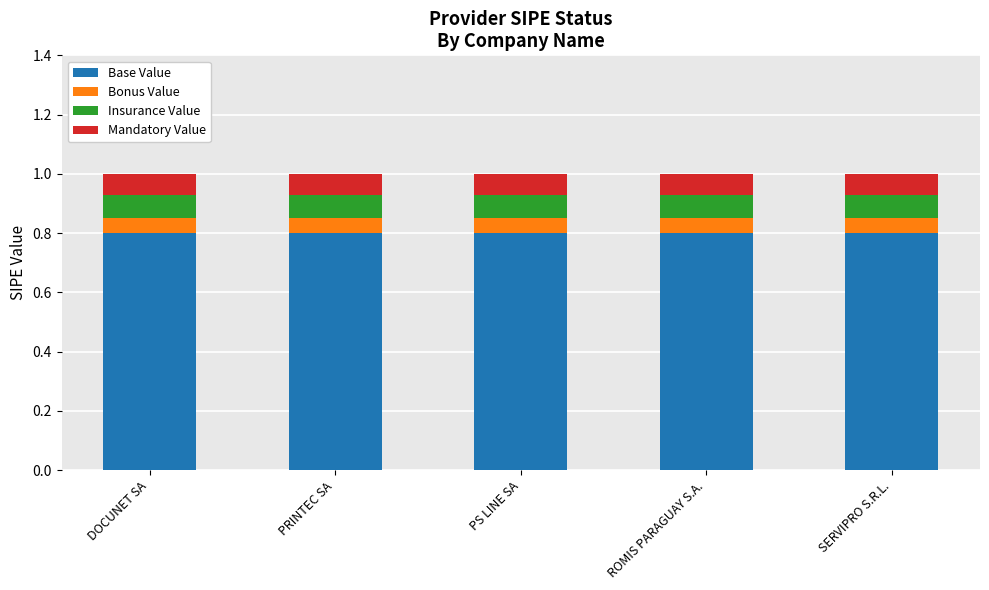

The Base Value series shows 0.2 at PS LINE SA. True or false?

False